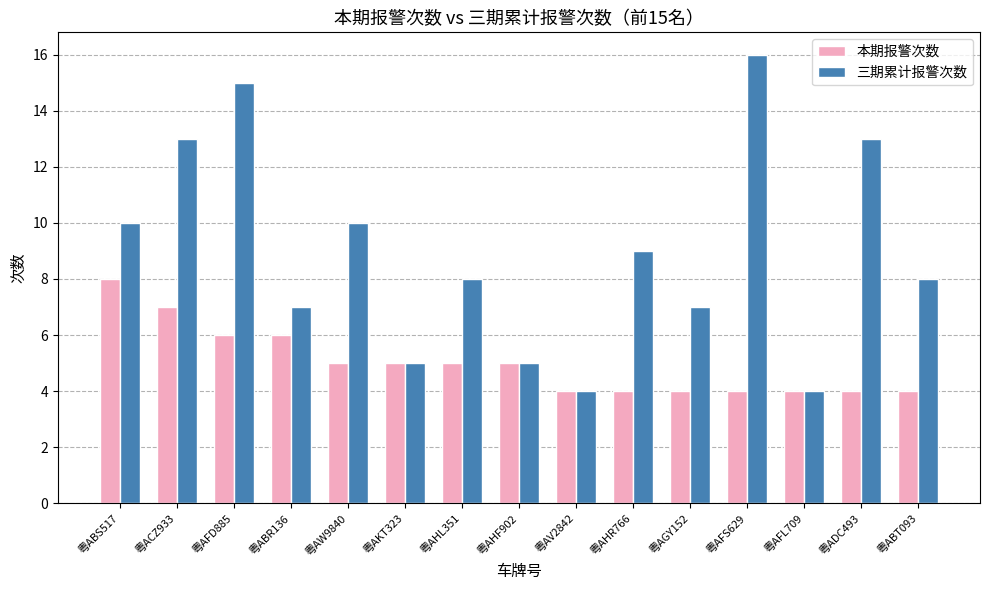

Rank the series by their average value, from lowest to highest.

本期报警次数, 三期累计报警次数